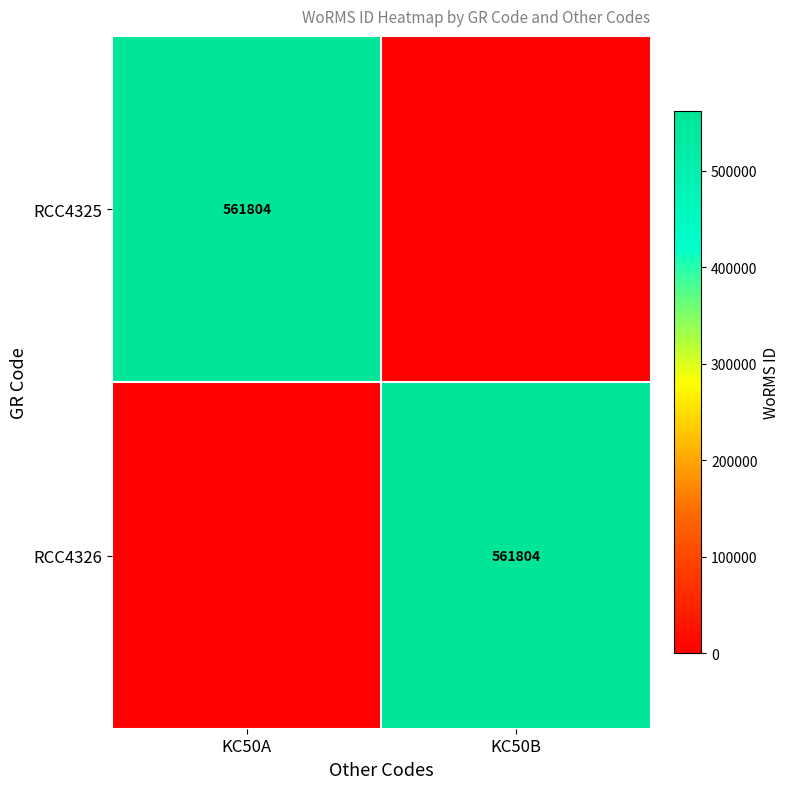

At which category is the sum across all series the highest?

KC50A